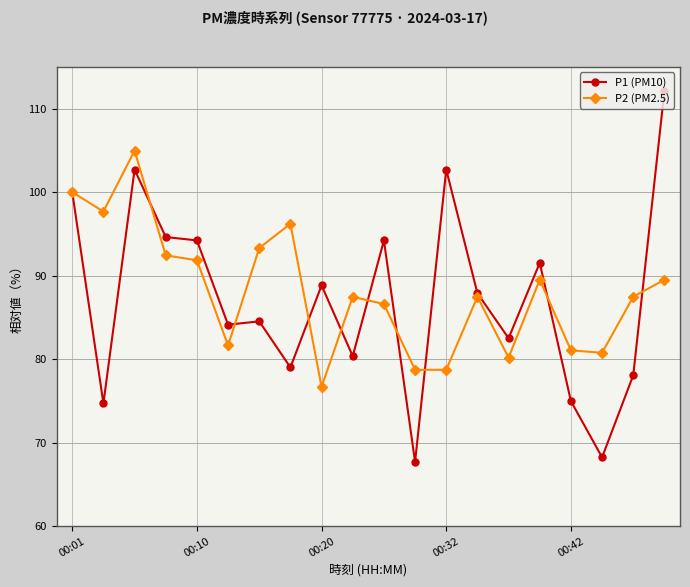

List the series in order of their peak value, highest first.

P1 (PM10), P2 (PM2.5)